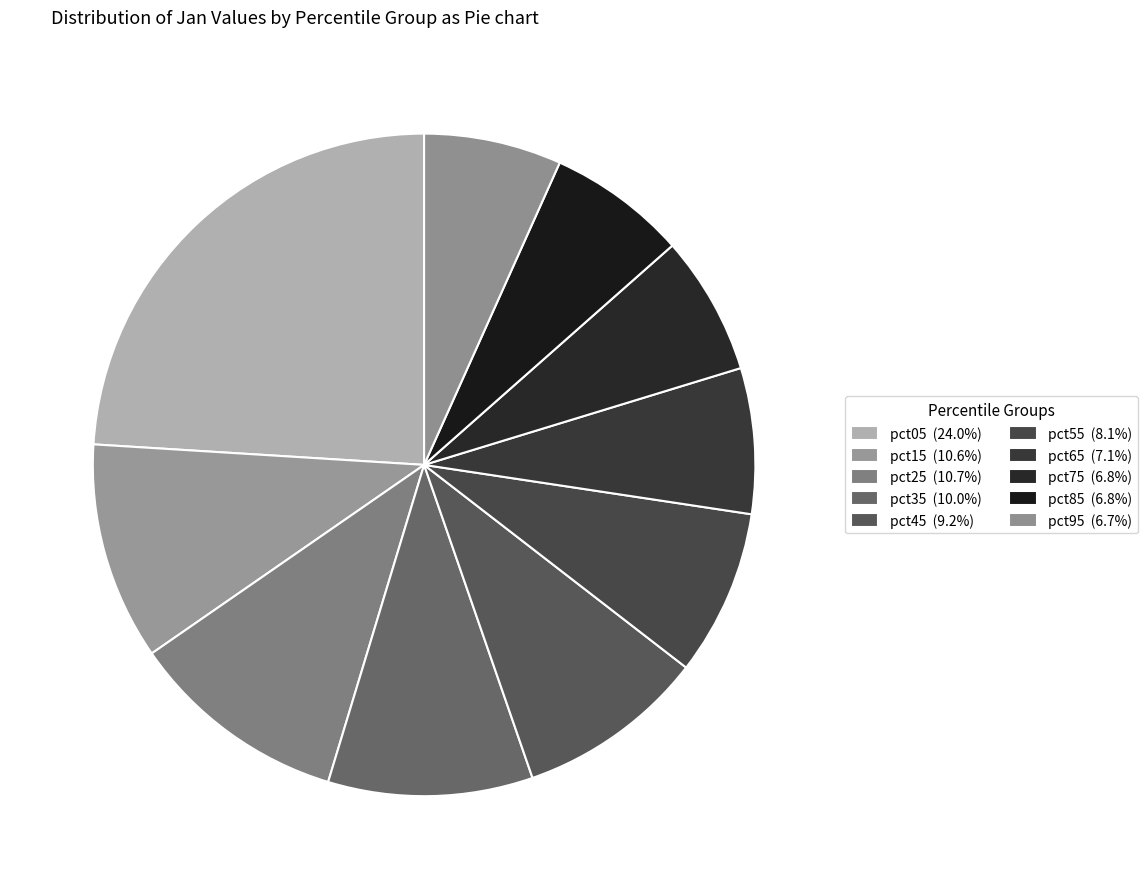

To the nearest percent, what is the combined percentage of pct45 and pct75?

16%